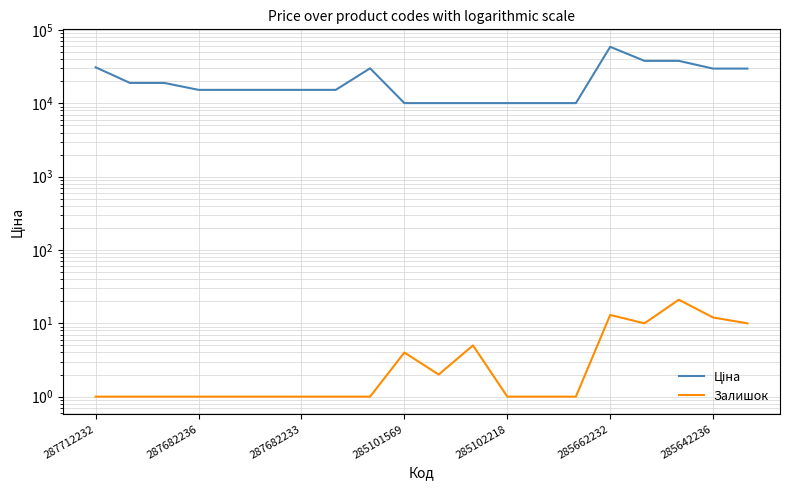

The Залишок series shows 13.0 at 285662232. True or false?

True